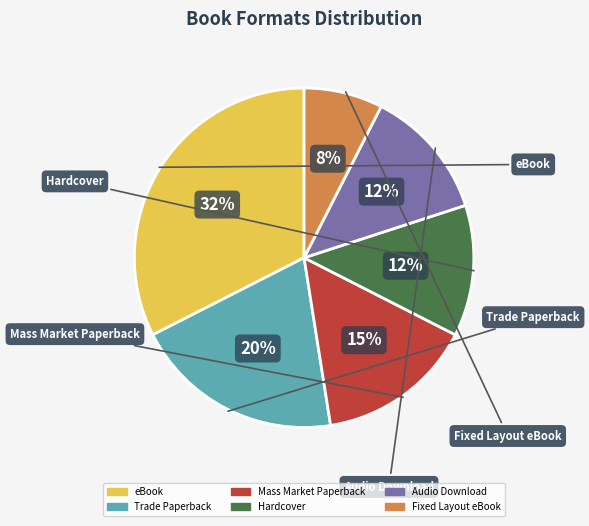

To the nearest percent, what is the average slice percentage?

17%